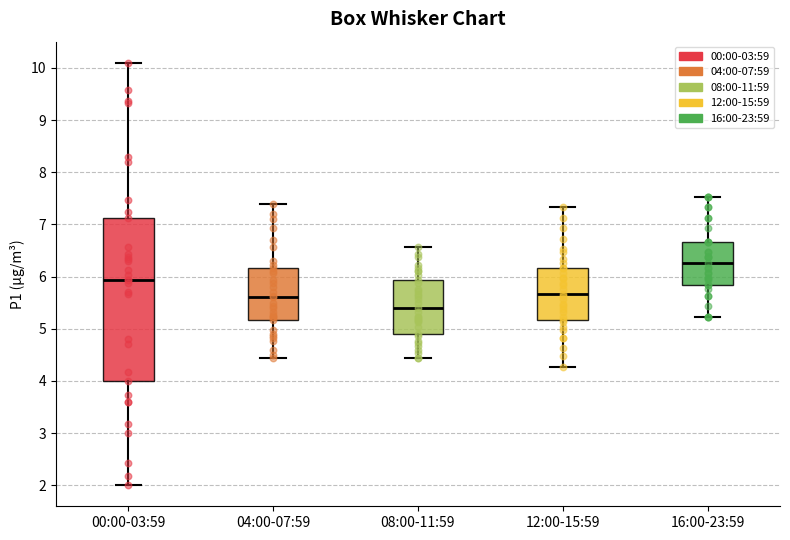

Where is the lower edge of the box for 00:00-03:59 on the y-axis? The values are not printed on the chart, so give them approximately, as read against the axis.

4.0